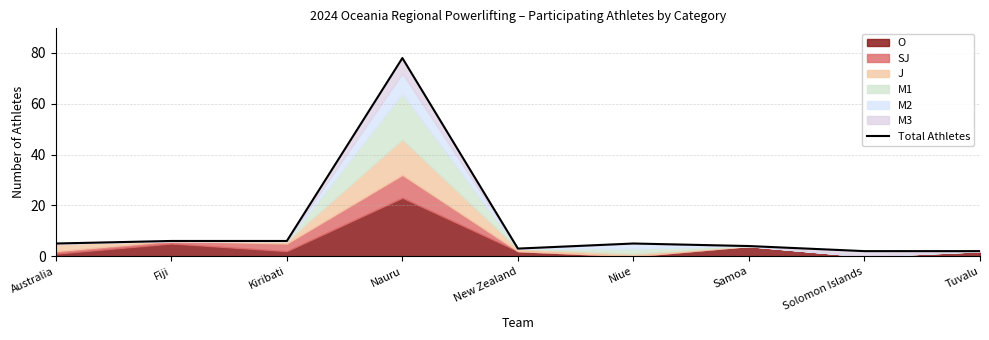

What is the difference between the values at Samoa and Fiji?

2